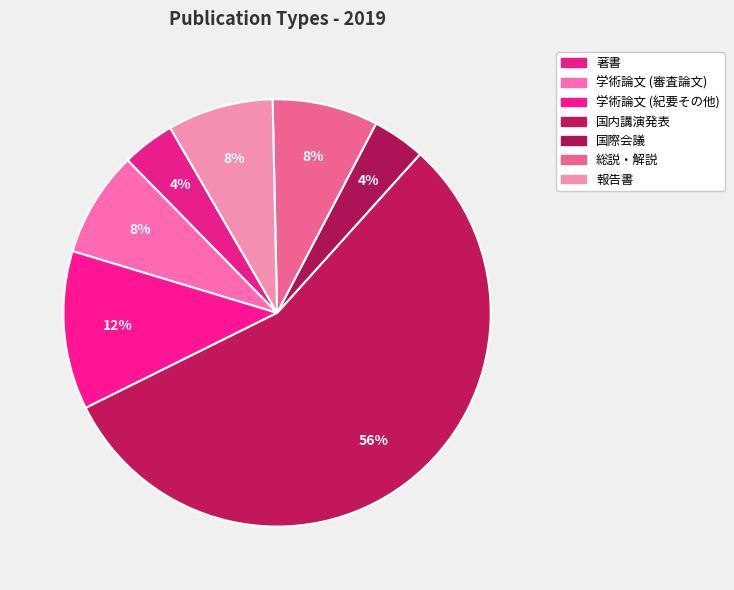

Is there a majority slice in this chart?

Yes